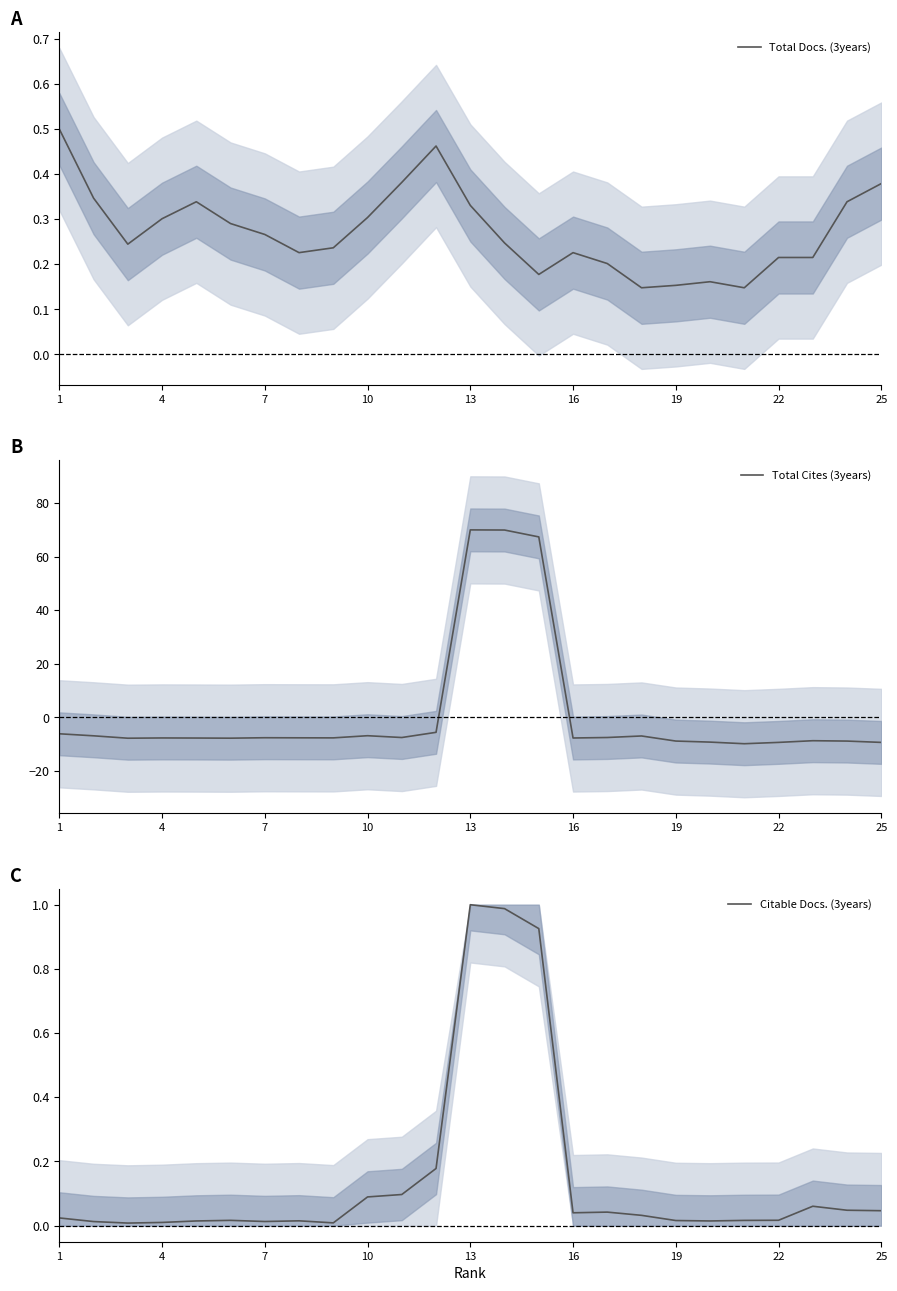

The value of Total Cites (3years) at 7 is -1.7. True or false?

False